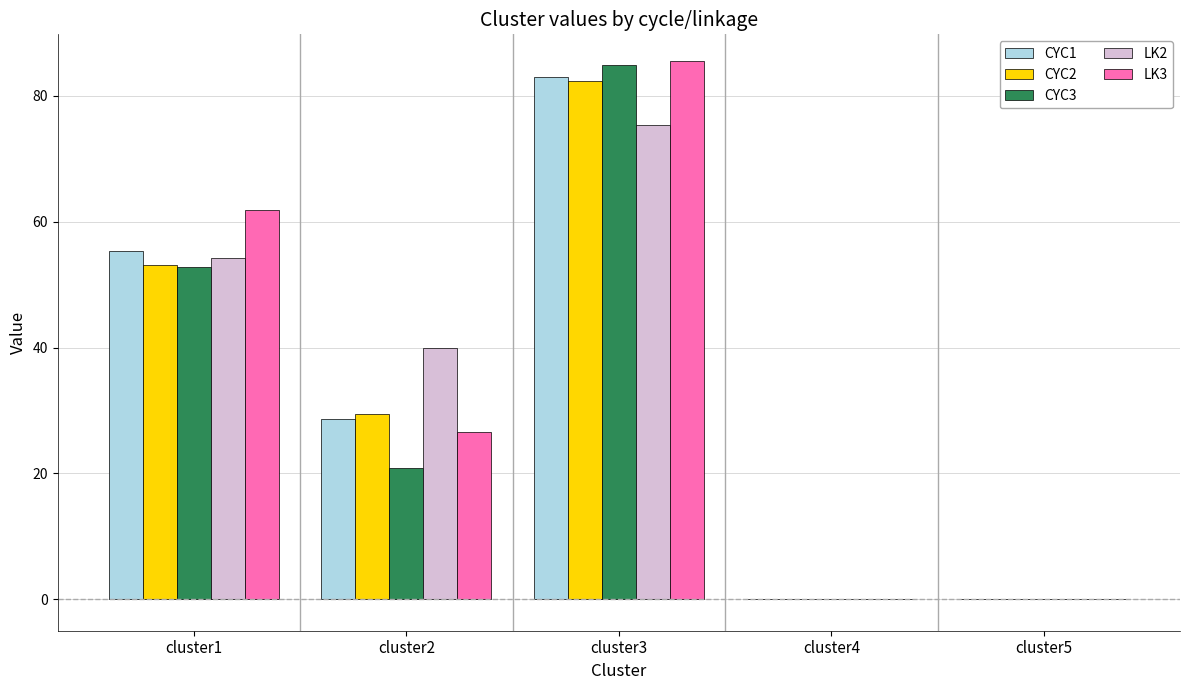

What is the average value of the CYC3 series?

31.7